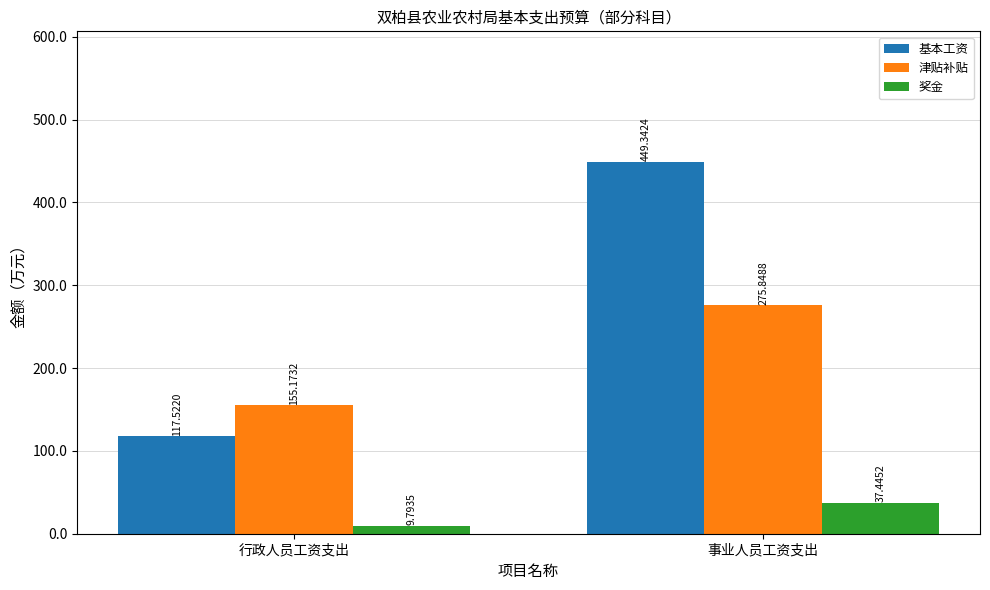

What is the label of the 1st bar from the right?

事业人员工资支出